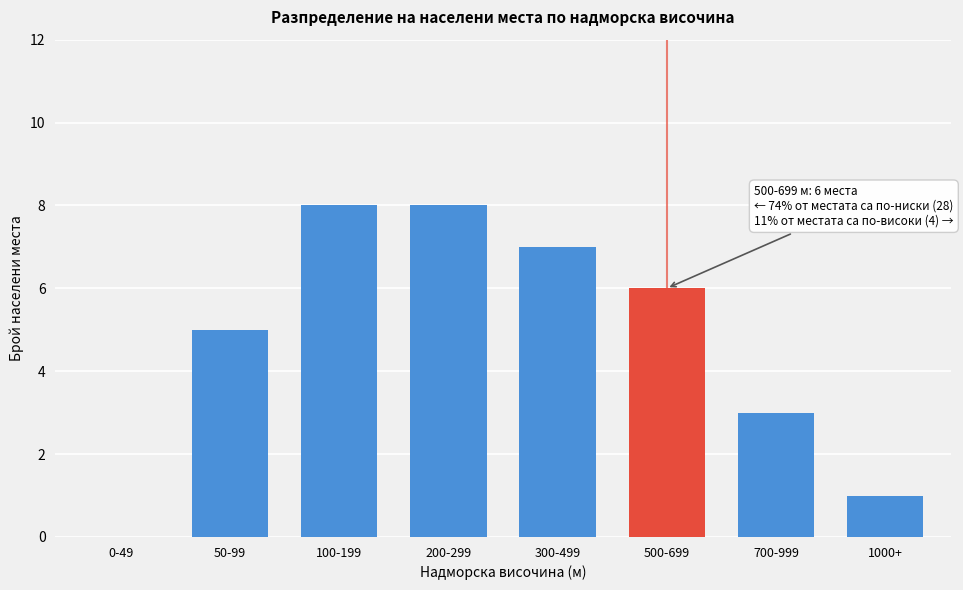

Reading left to right, what are all the values shown in this chart?

0-49=0	50-99=5	100-199=8	200-299=8	300-499=7	500-699=6	700-999=3	1000+=1